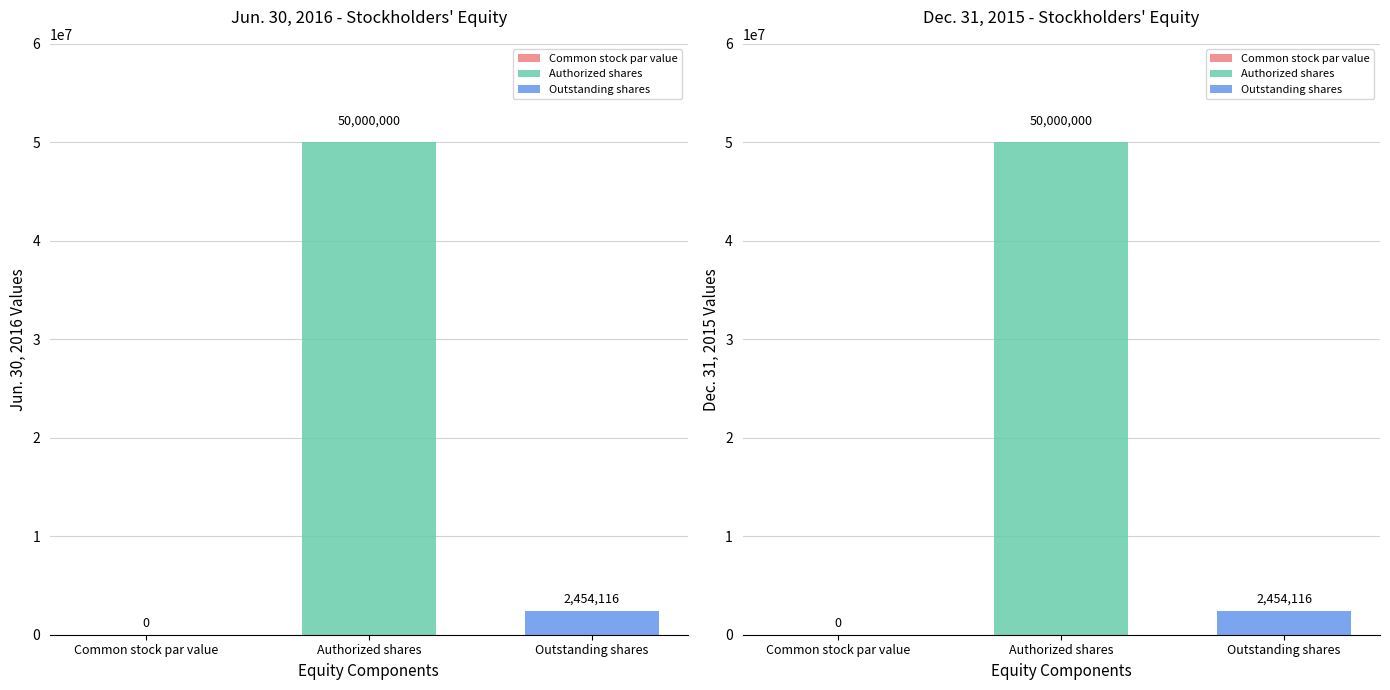

At how many categories does at least one series exceed 30938092?

1